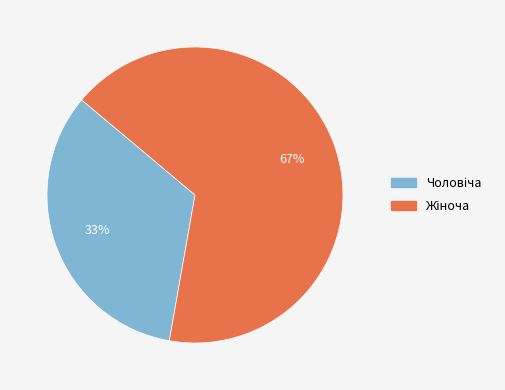

Is there any slice that represents more than half of the pie?

Yes